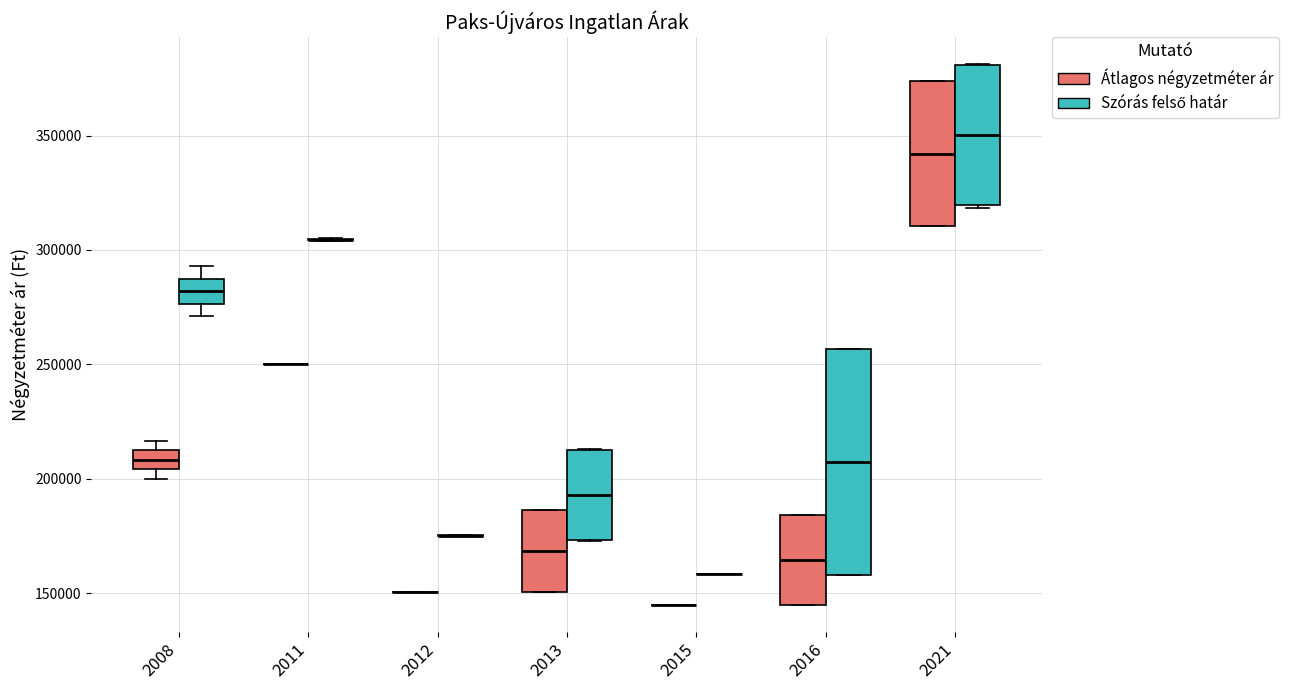

Comparing the boxes themselves (not the whiskers), which one is the tallest?

2016 (Szórás felső határ)